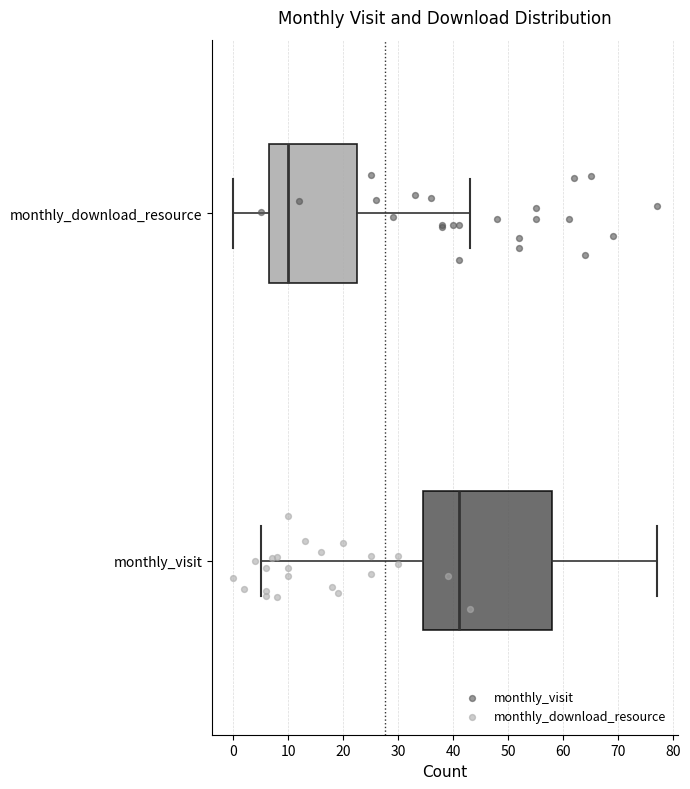

Reading bottom to top, transcribe this box plot: for each box, give where its median line is, the range the box spans, and where its two whiskers end, as read against the x-axis. The values are not printed on the chart, so give them approximately, as read against the axis.

monthly_visit: median 41, box 35 to 58, whiskers 5 to 77
monthly_download_resource: median 10, box 7 to 23, whiskers 0 to 43